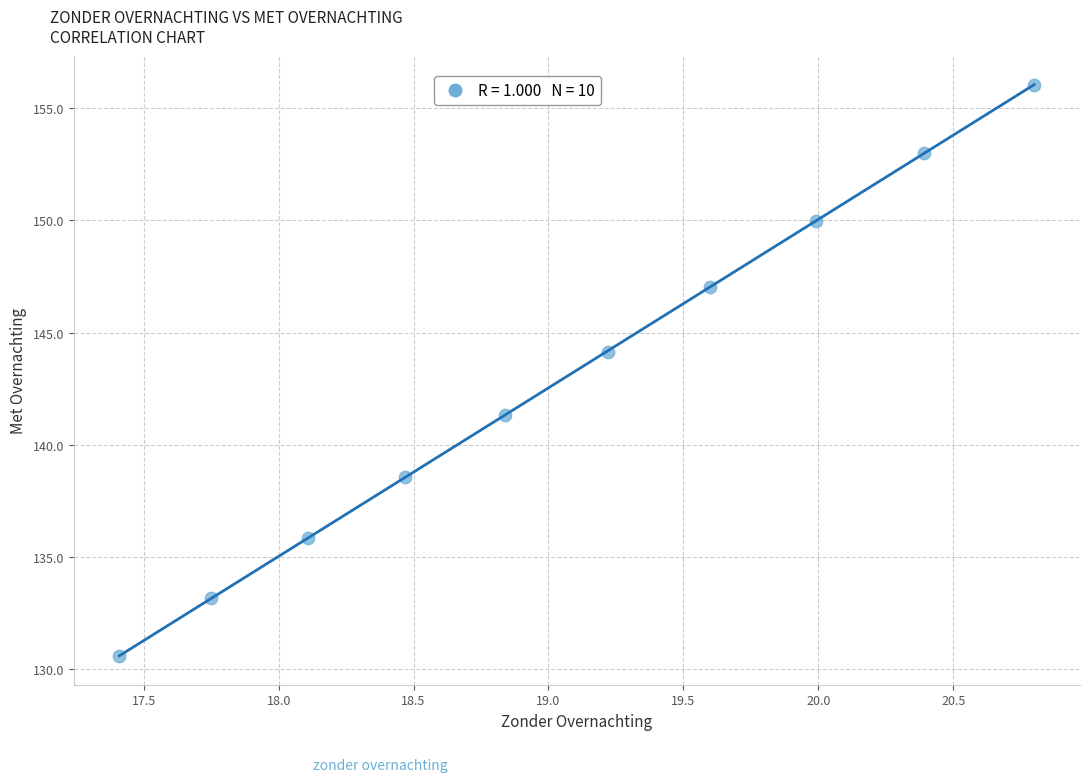

What is the average X value?

19.1